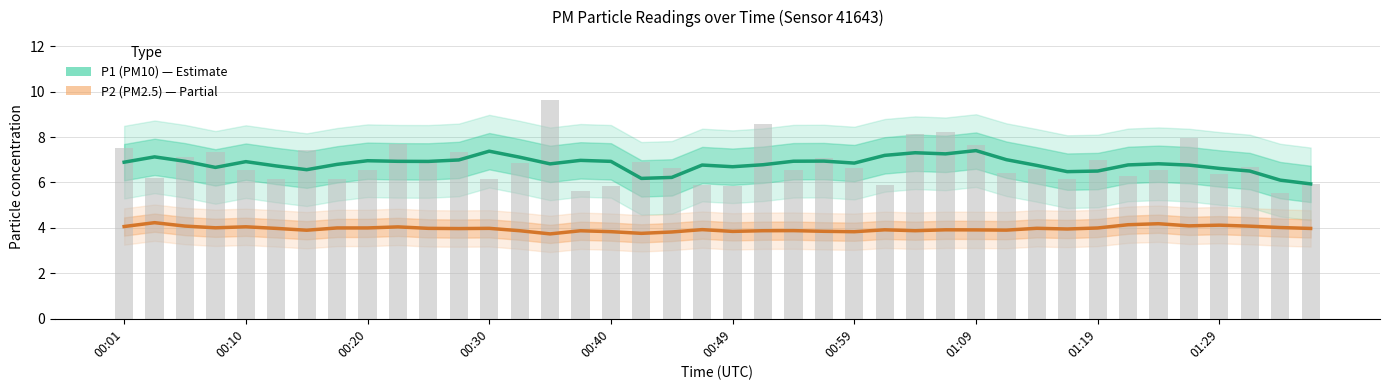

The P2 (PM2.5) series shows 6.7 at 33. True or false?

False